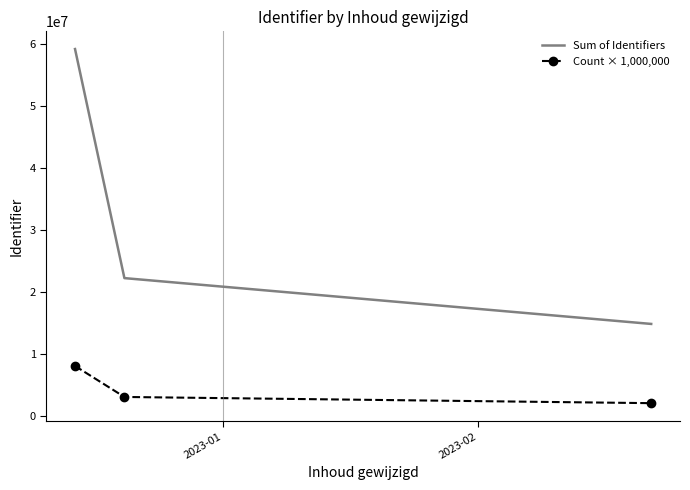

Which series has the widest spread of values?

Sum of Identifiers